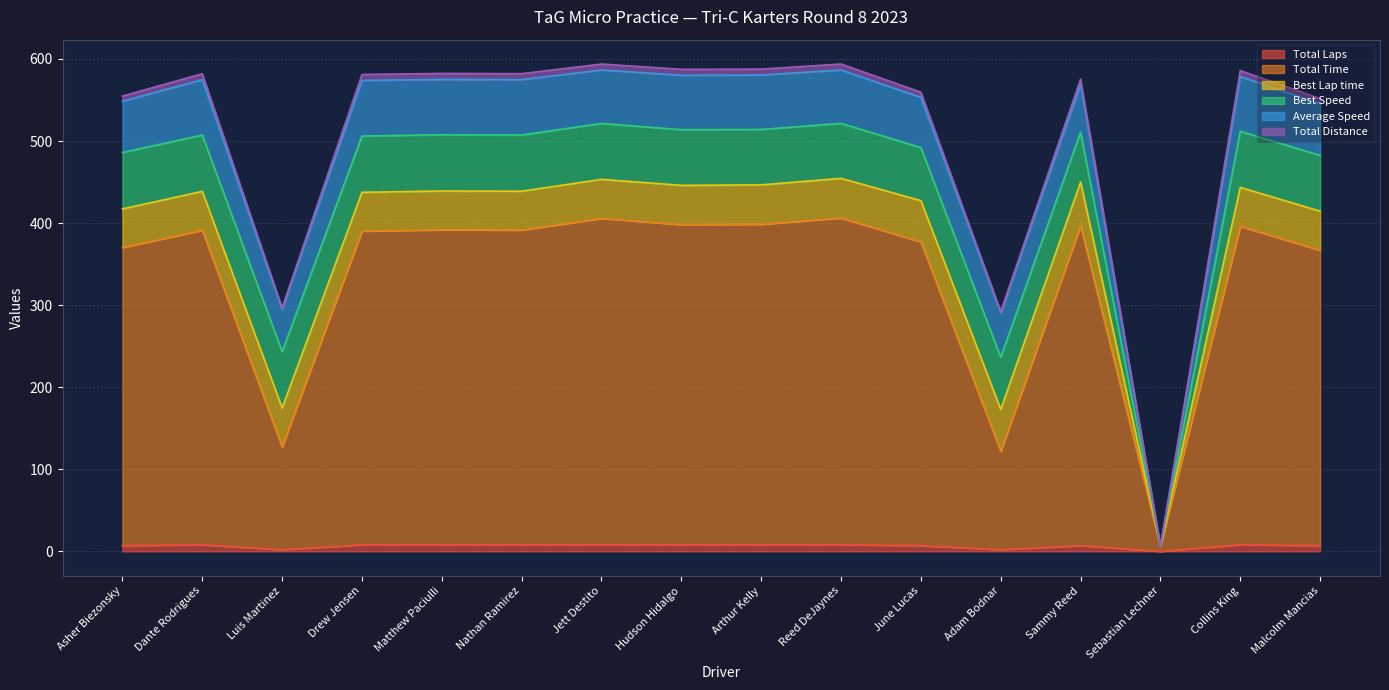

How many interior local peaks does the Total Distance series have?

6